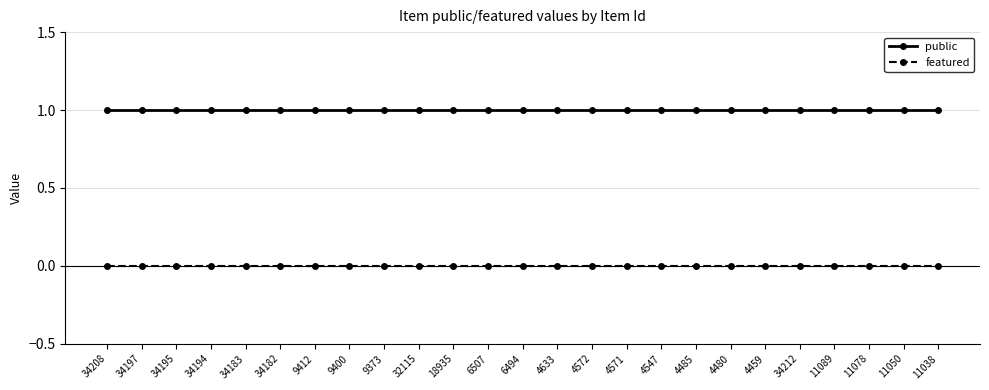

Is the value of featured at 34183 greater than the value of public at 4480?

No